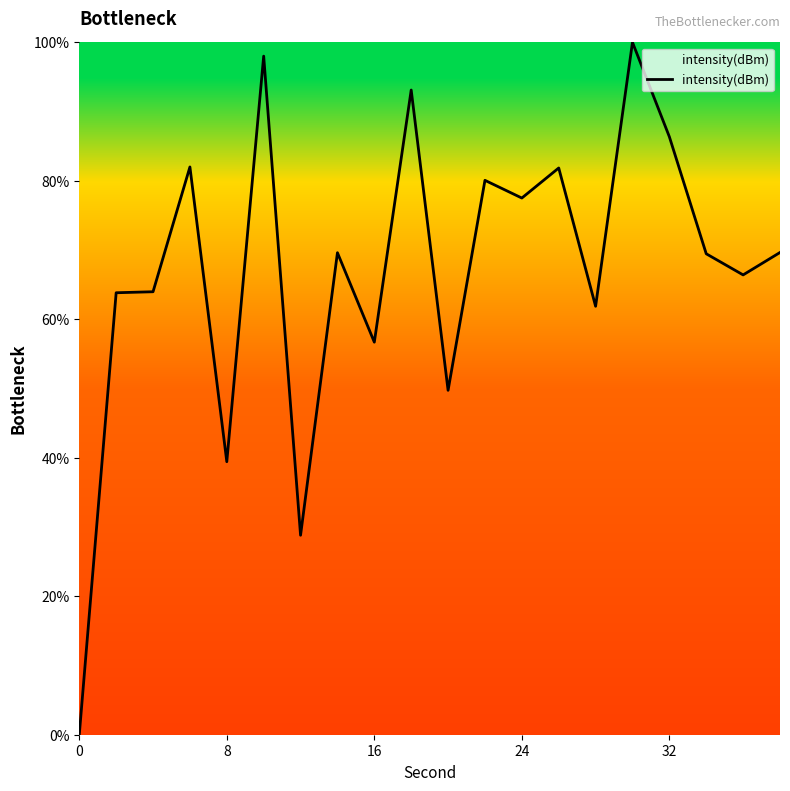

What is the average value?

66.9